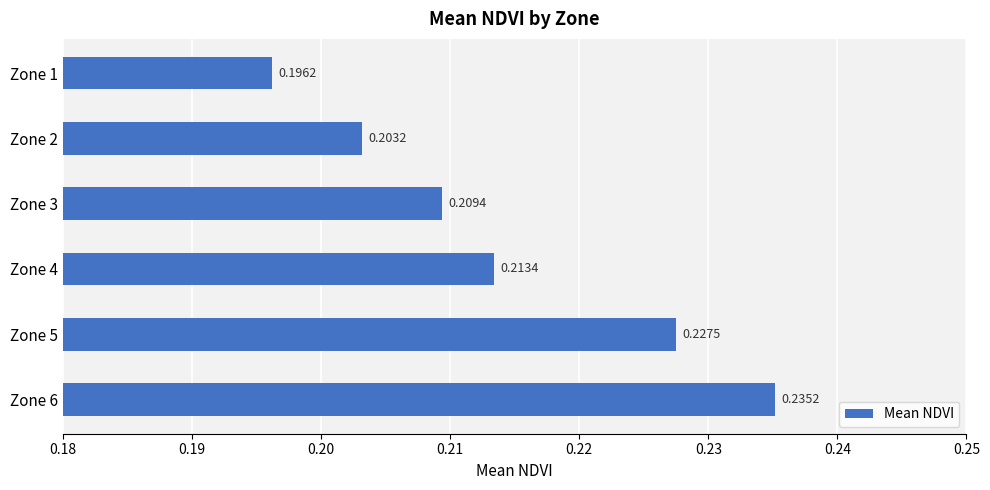

At which category does the chart reach its peak across all series?

Zone 6